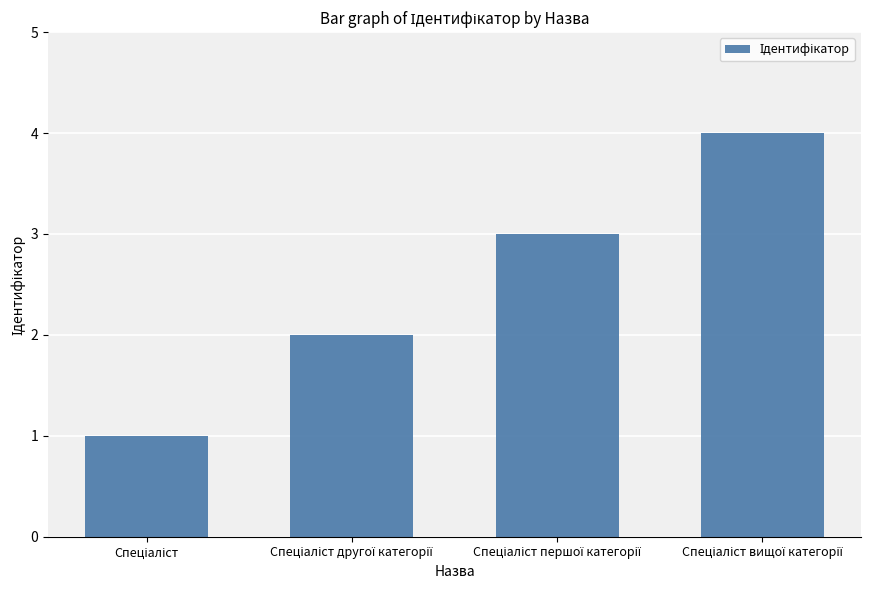

What is the maximum value shown in the chart?

4